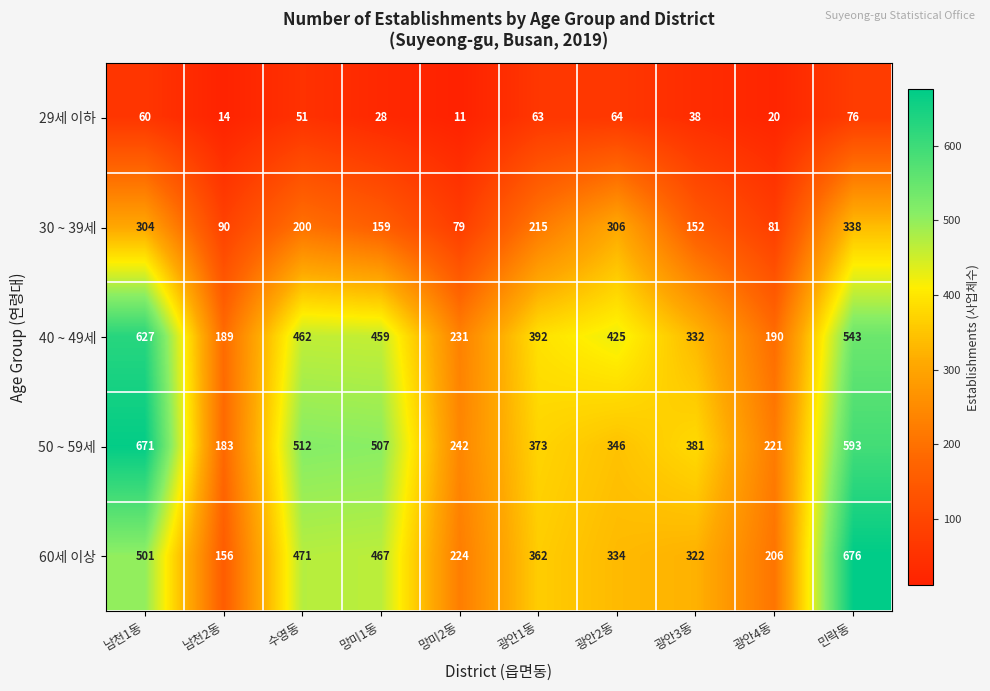

What is the maximum value shown in the chart?

676